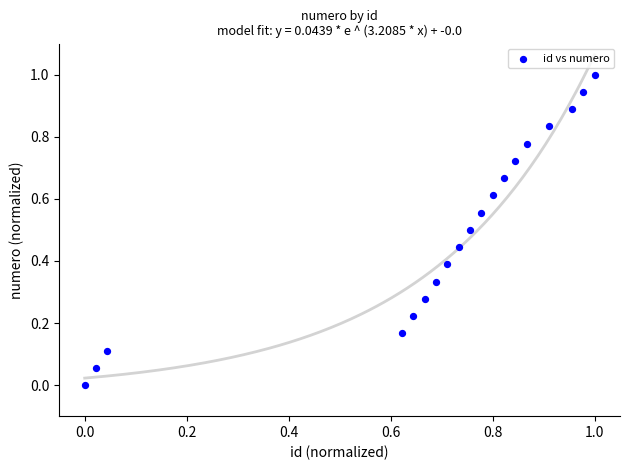

What is the range of Y values (max minus min)?

1.0